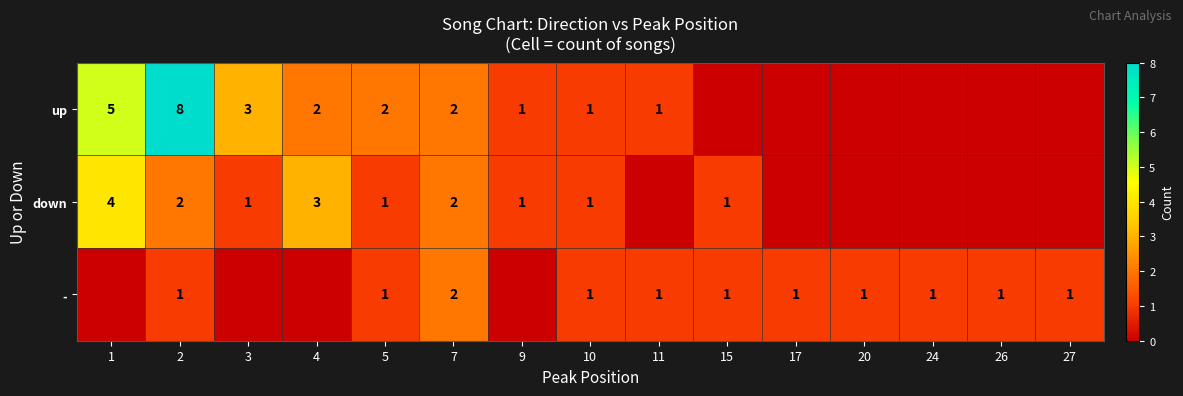

The - series shows 1 at 15. True or false?

True